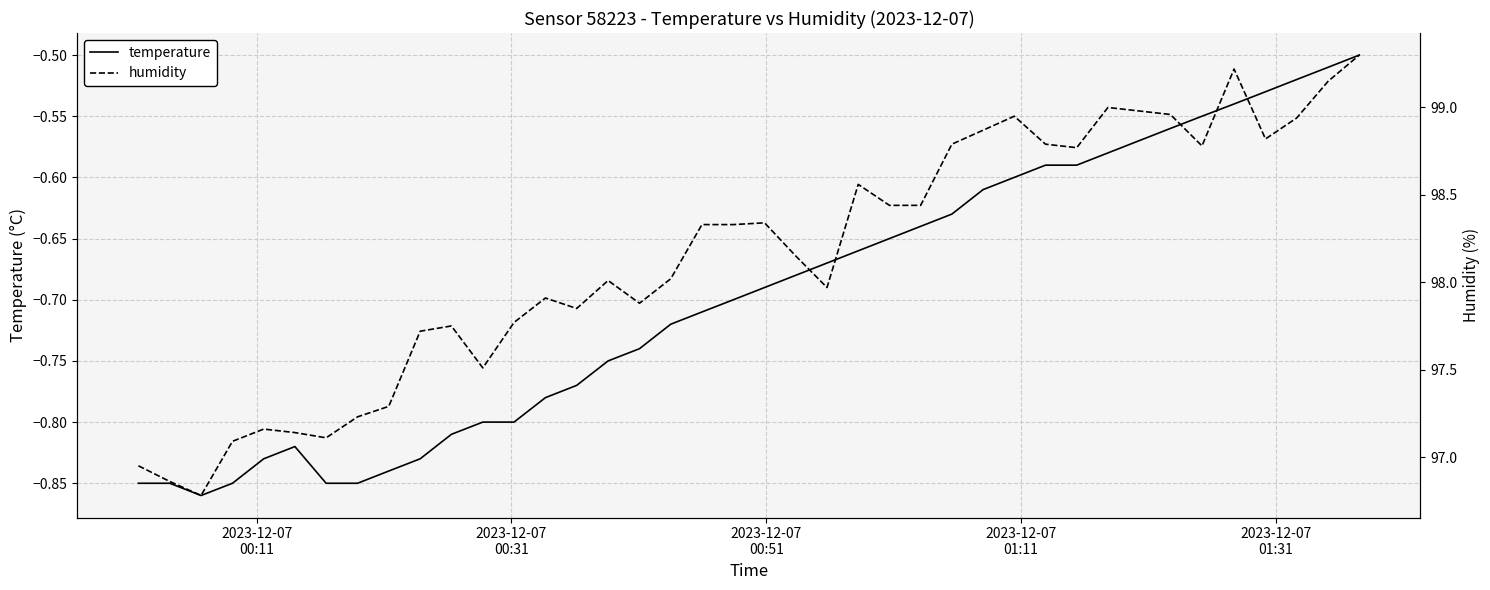

Which series has the largest total across all categories?

humidity